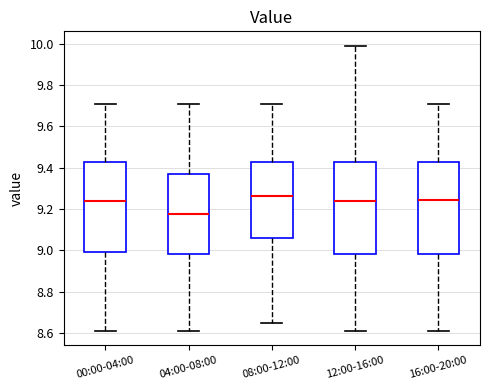

Where is the upper edge of the box for 16:00-20:00 on the y-axis? The values are not printed on the chart, so give them approximately, as read against the axis.

9.42